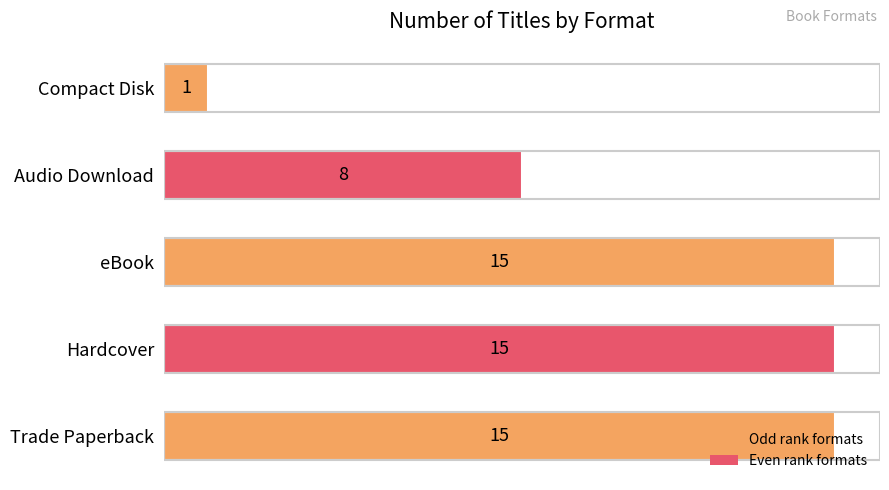

How many bars are there in total?

5